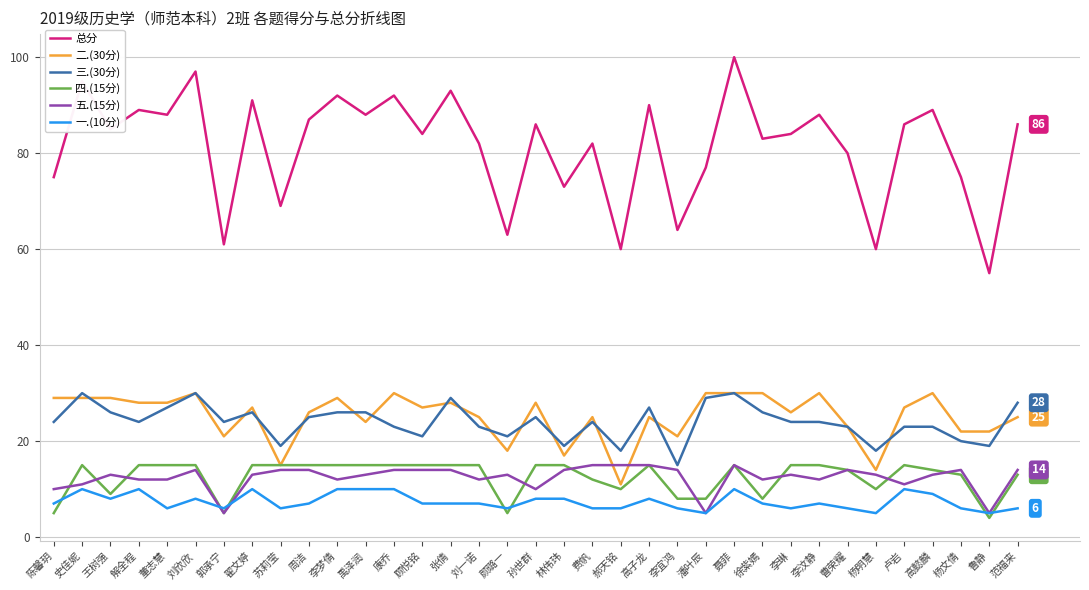

True or false: 五.(15分) and 总分 intersect in this chart.

False